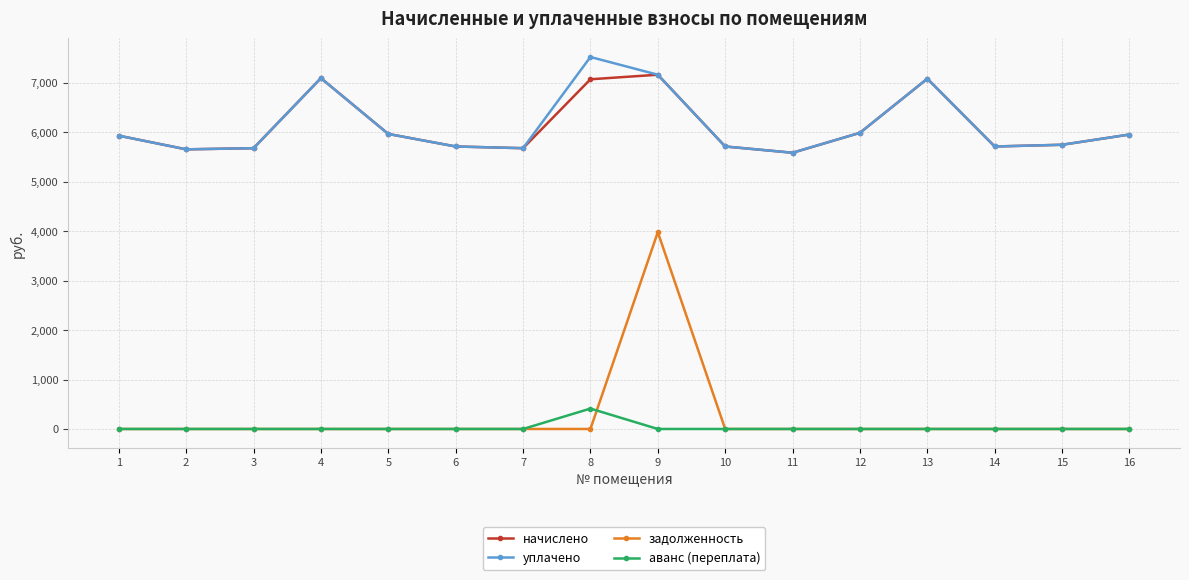

Is the value of задолженность at 9 greater than the value of уплачено at 12?

No